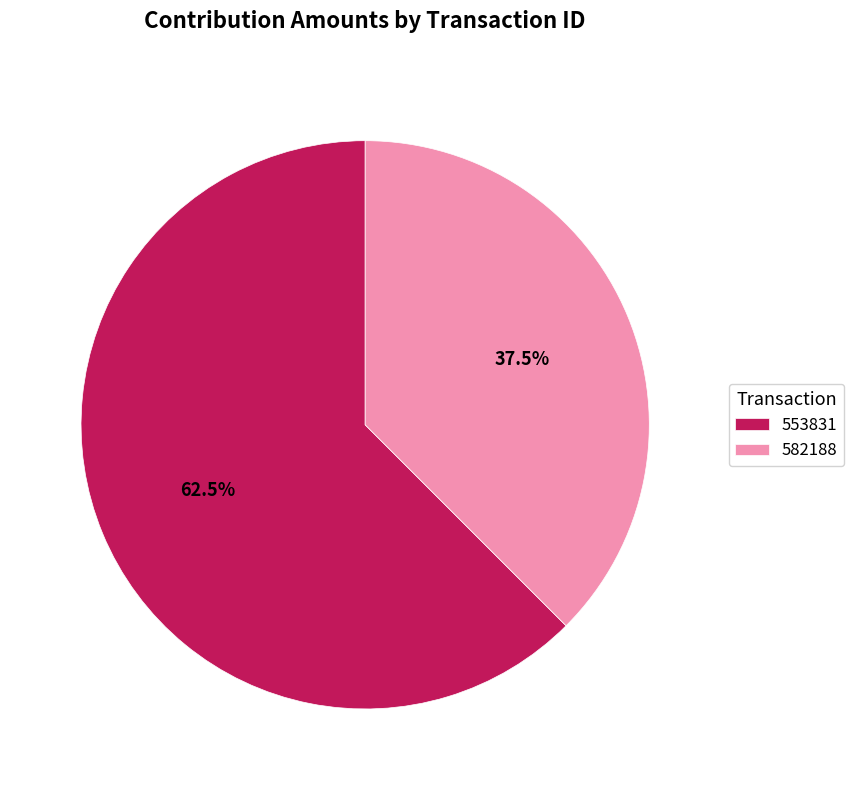

True or false: 582188 accounts for 32% of the total.

False